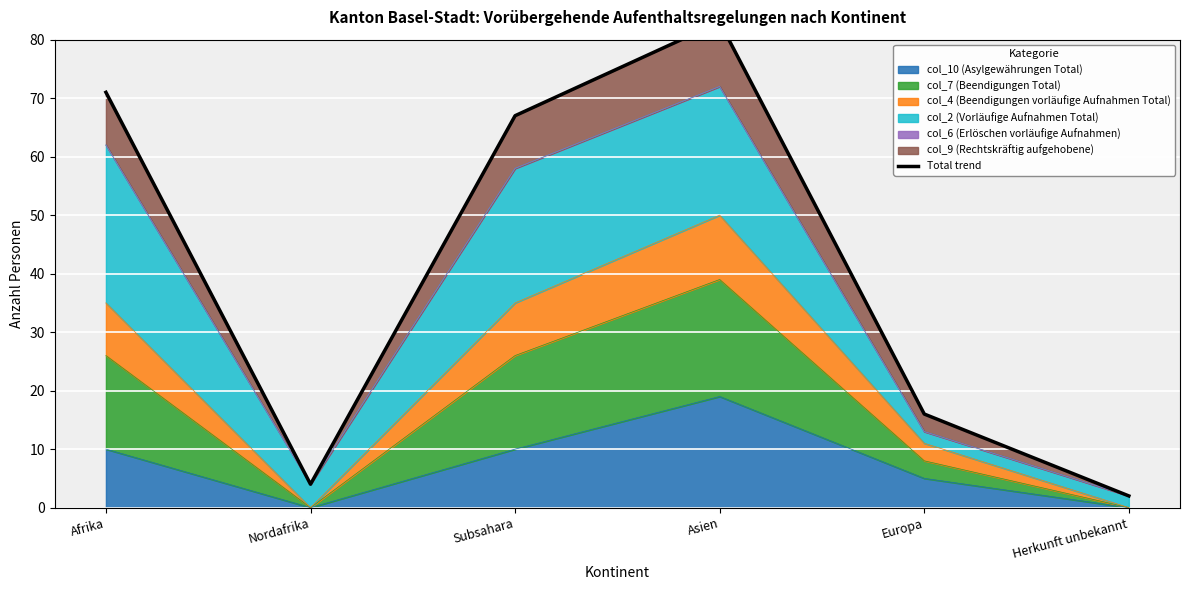

Does the chart display data point markers on the line(s)?

No